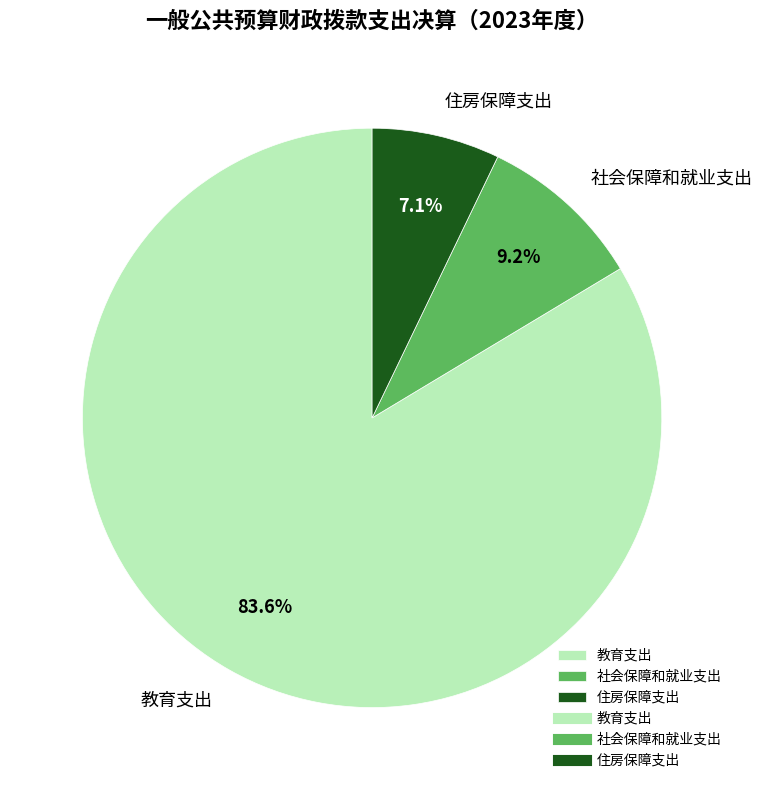

How many slices are in this pie chart?

3